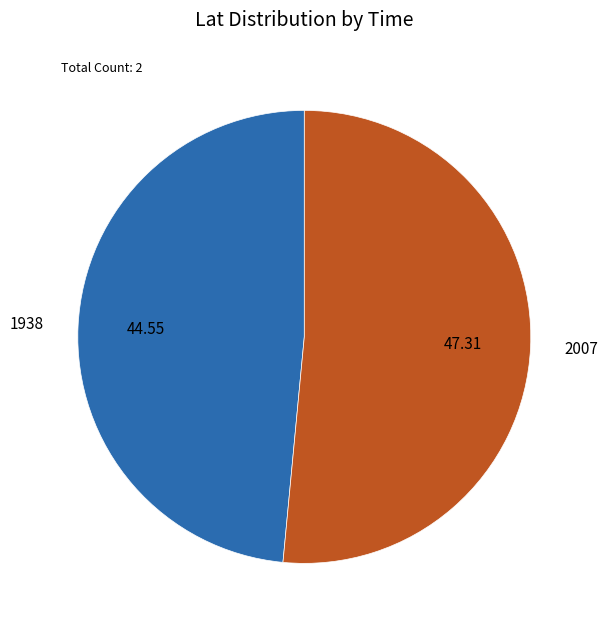

Which has a higher value, 1938 or 2007?

2007